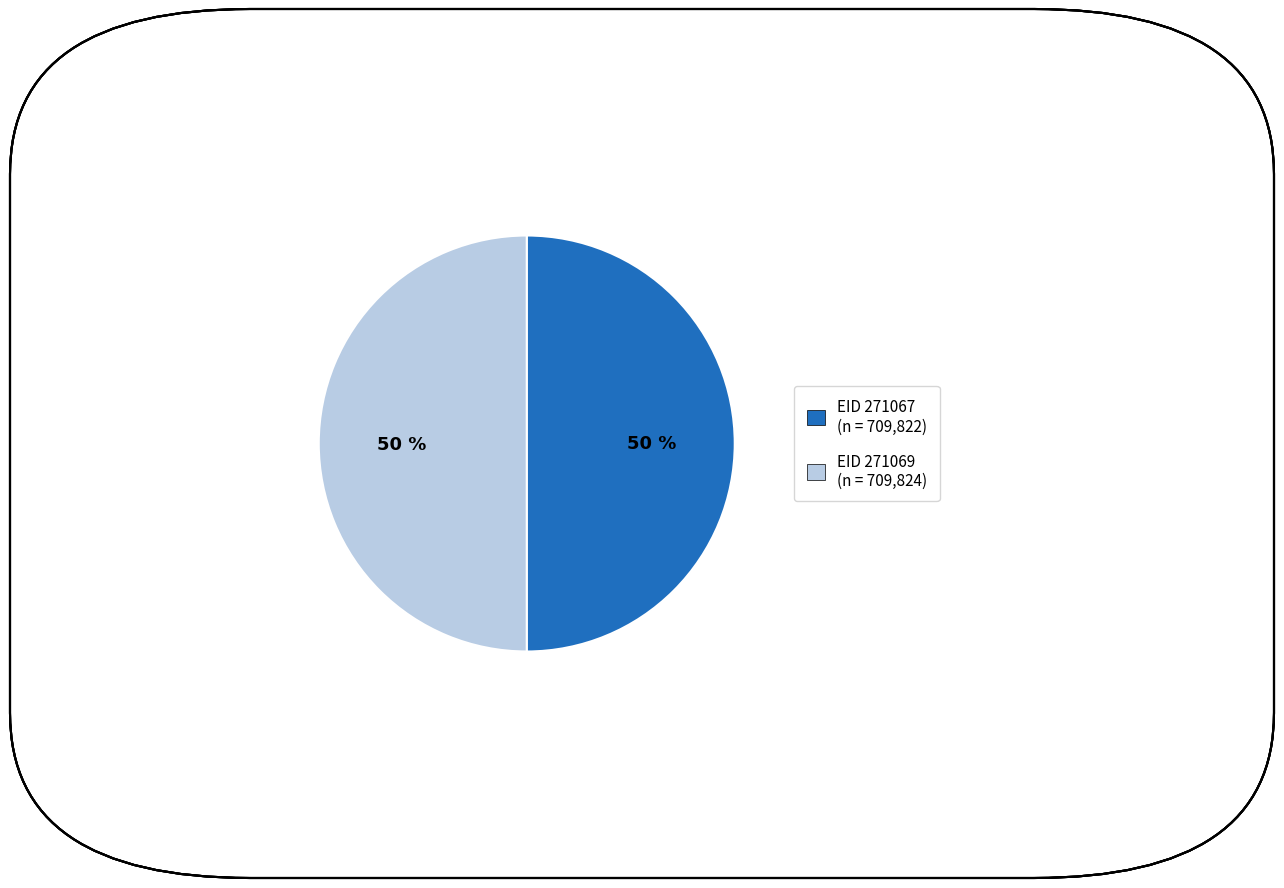

To the nearest percent, what is the average slice percentage?

50%